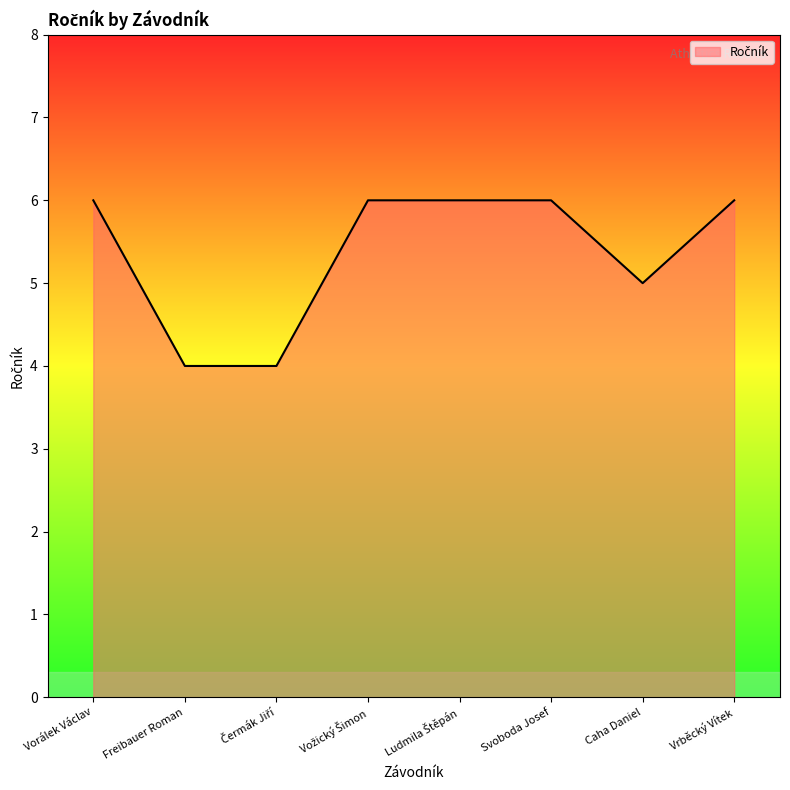

Reading left to right, extract all data points from this chart.

6	4	4	6	6	6	5	6